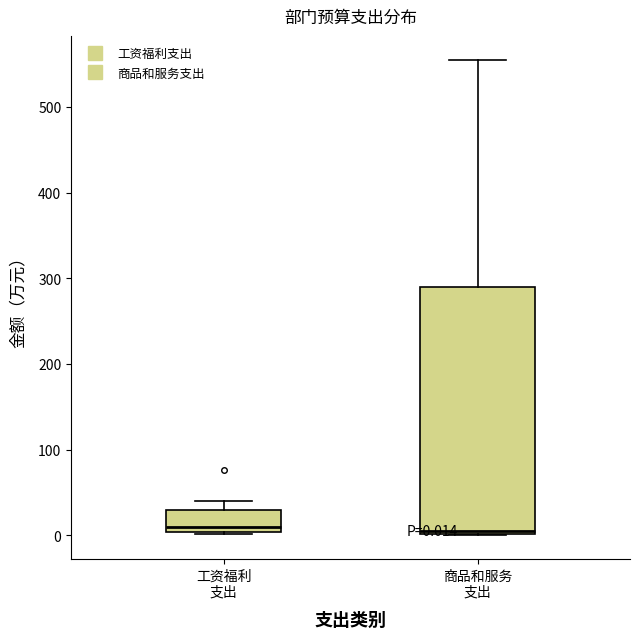

Which box is the tallest, from its lower edge to its upper edge?

商品和服务 支出